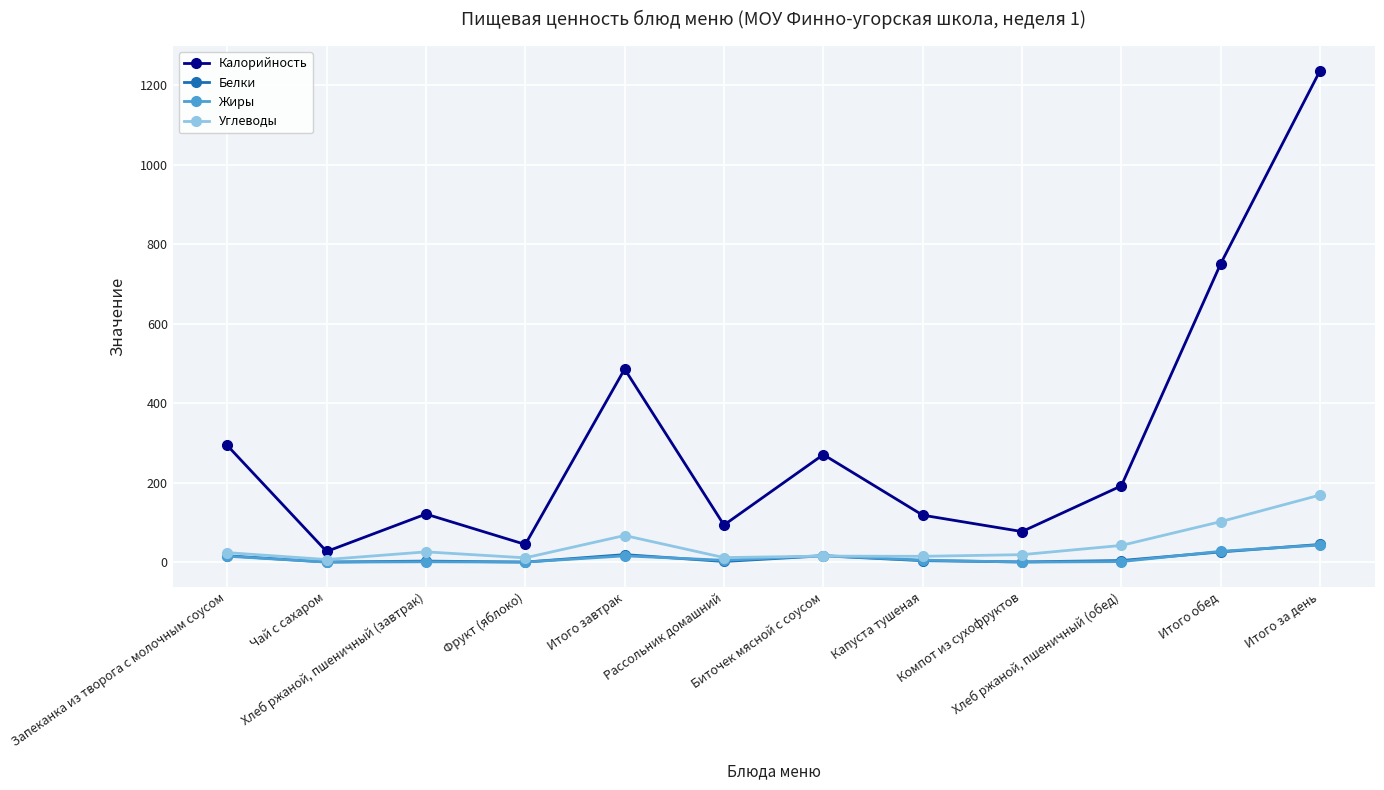

In Калорийность, how many points are lower than both neighbors (excluding endpoints)?

4